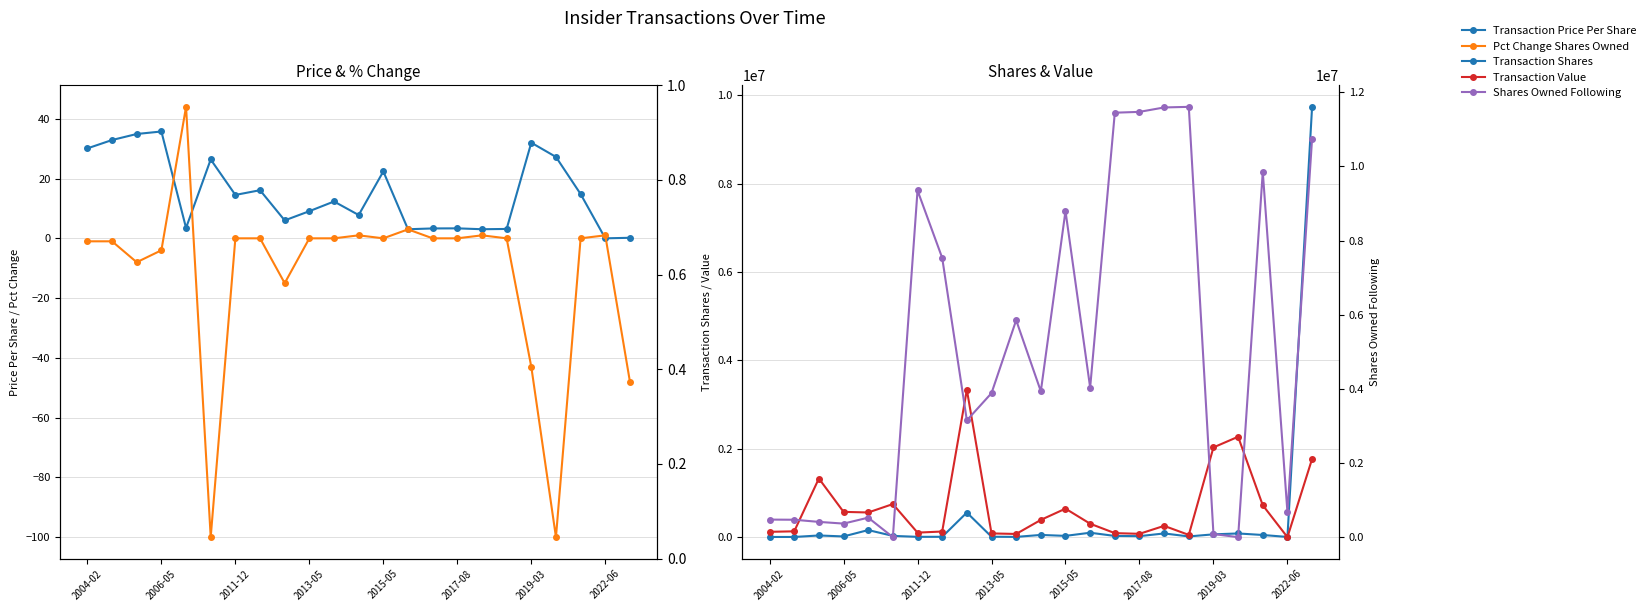

In Pct Change Shares Owned, how many points are higher than both neighbors (excluding endpoints)?

5